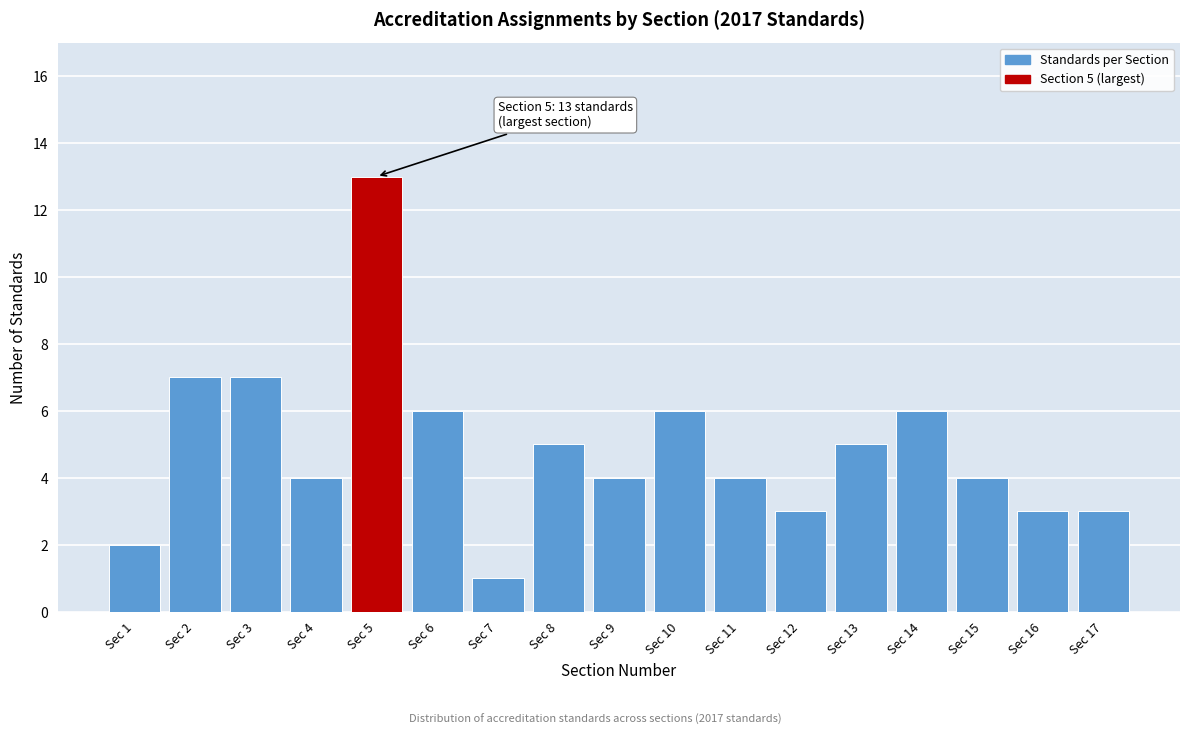

Reading left to right, list all the values displayed in this chart.

Sec 1=2	Sec 2=7	Sec 3=7	Sec 4=4	Sec 5=13	Sec 6=6	Sec 7=1	Sec 8=5	Sec 9=4	Sec 10=6	Sec 11=4	Sec 12=3	Sec 13=5	Sec 14=6	Sec 15=4	Sec 16=3	Sec 17=3